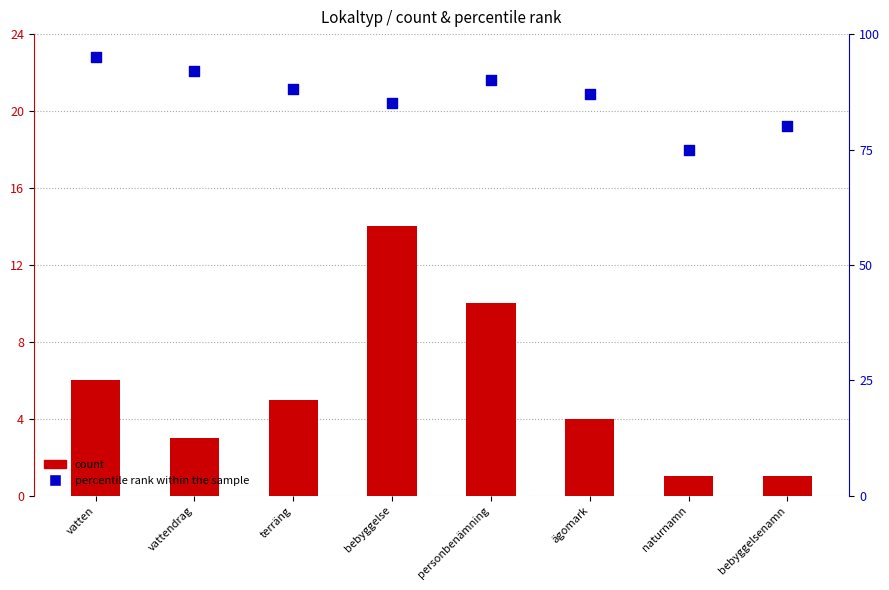

At how many categories does at least one series exceed 70?

8